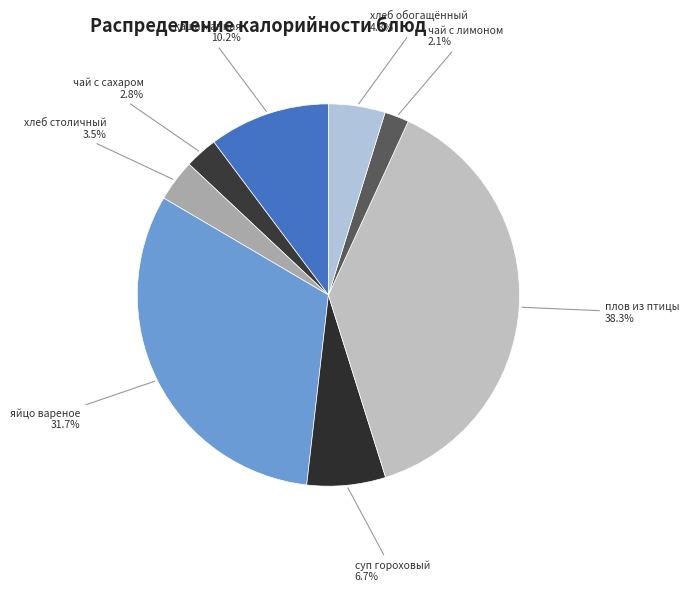

Which slice is the smallest?

чай с лимоном